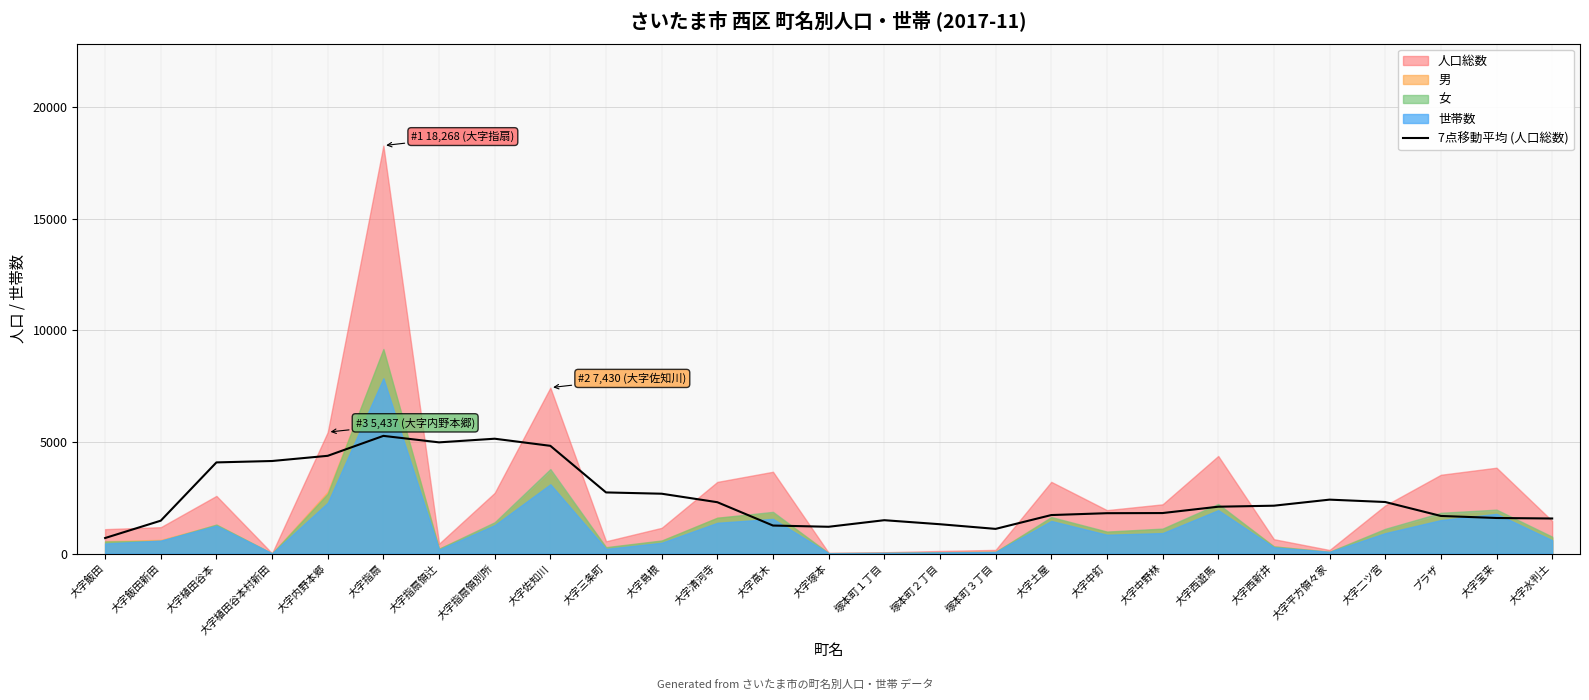

Reading left to right, transcribe all the data shown in this chart.

694.9	1471.6	4081.3	4144.1	4376.6	5269.4	4979.1	5142.0	4823.6	2737.0	2679.0	2298.9	1253.7	1198.7	1493.0	1312.4	1104.0	1723.3	1806.7	1813.1	2097.3	2142.4	2413.9	2307.9	1683.7	1592.0	1569.3